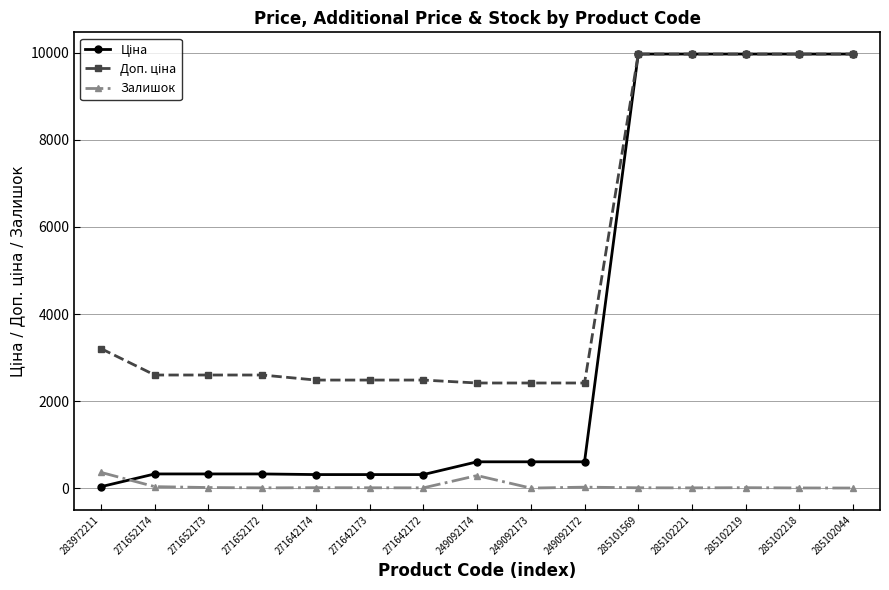

At how many categories does at least one series exceed 6071?

5